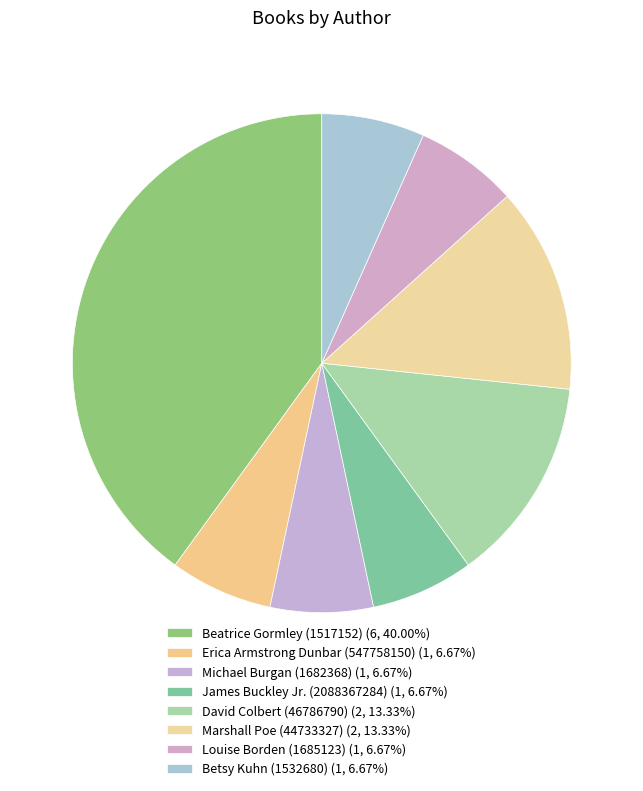

What portion of the pie excludes Marshall Poe (44733327)?

86.7%